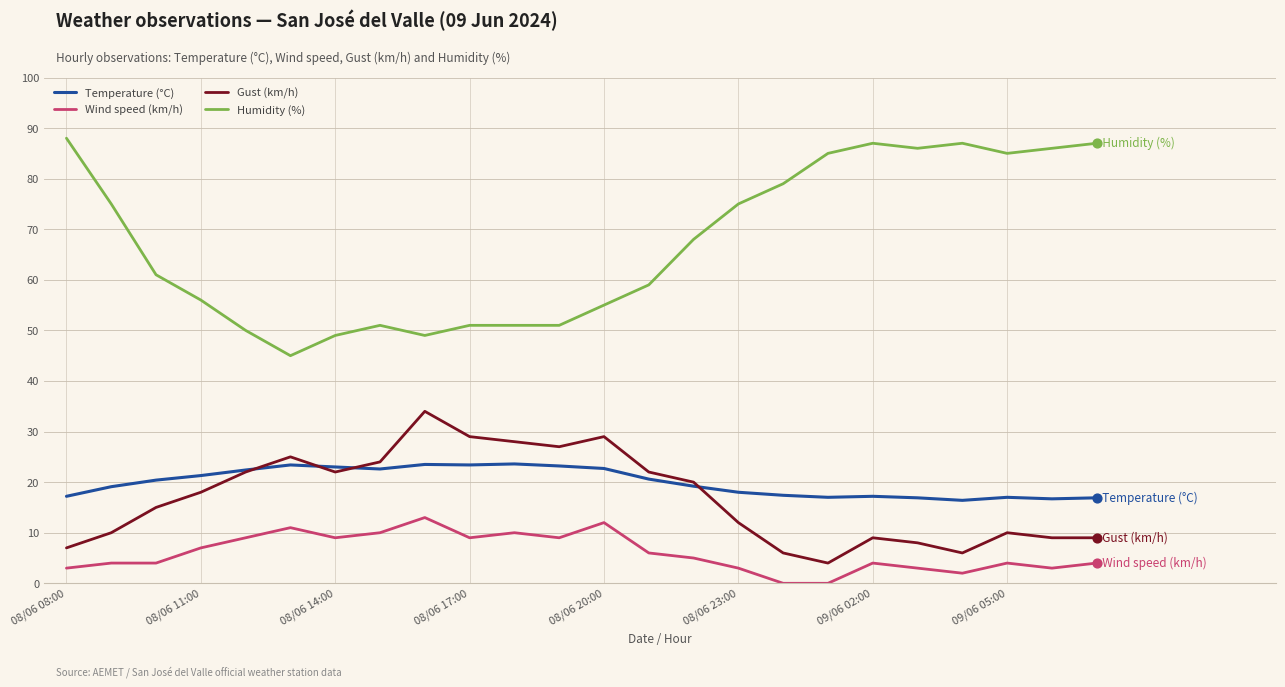

Which series has the largest total across all categories?

Humidity (%)